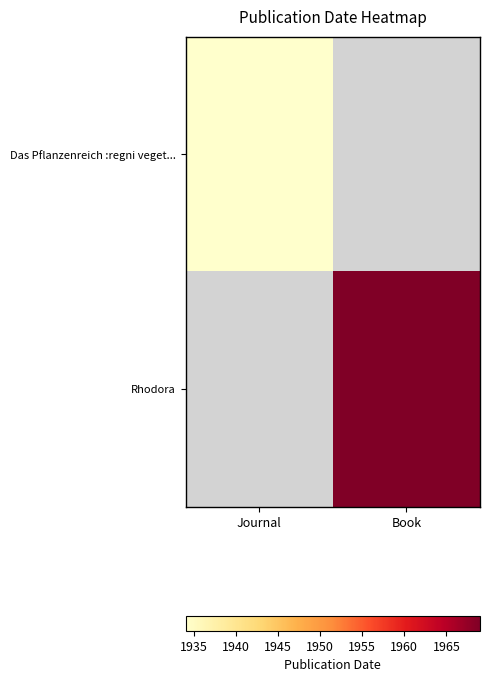

List the labels in order of Rhodora value, largest first.

Journal, Book